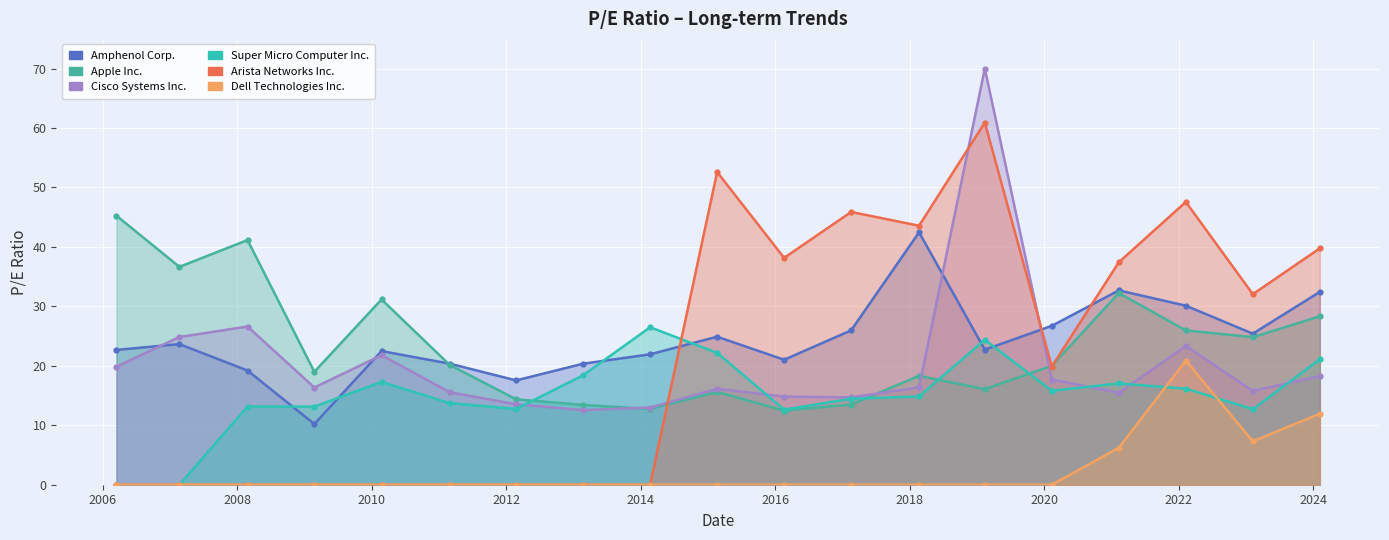

What are all the series names shown in the legend?

Amphenol Corp., Apple Inc., Super Micro Computer Inc., Arista Networks Inc., Dell Technologies Inc.